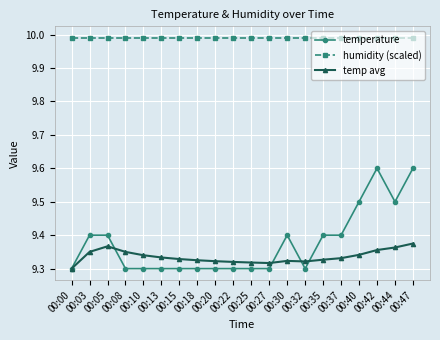

How many lines are shown in the chart?

3